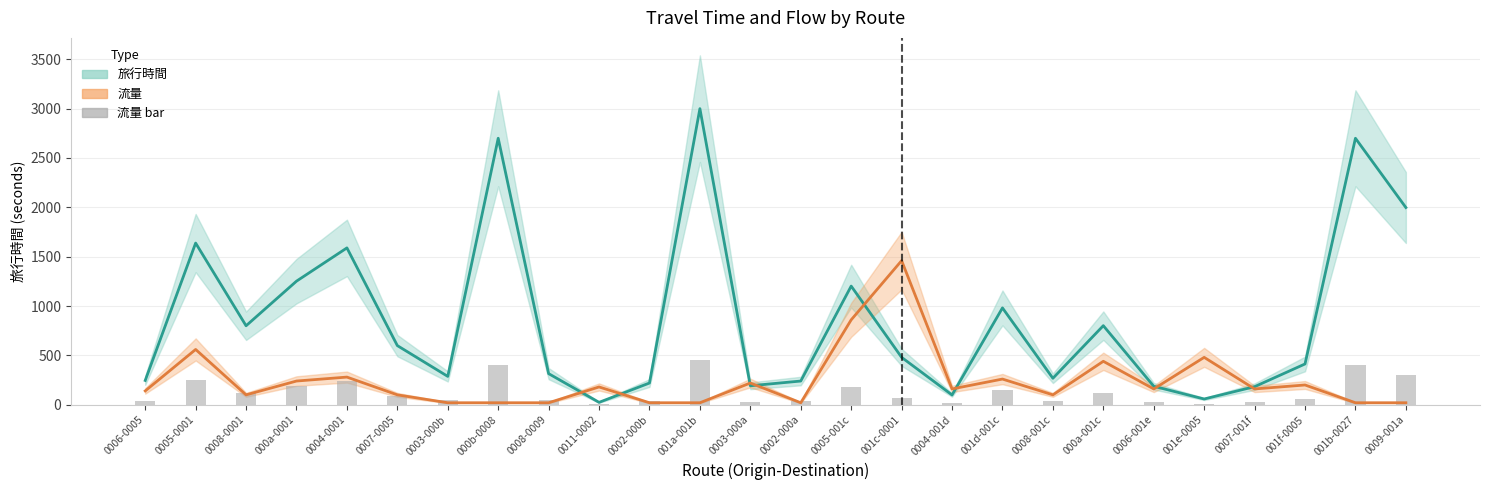

Which category has the highest value in the 流量 (×20) series?

001c-0001